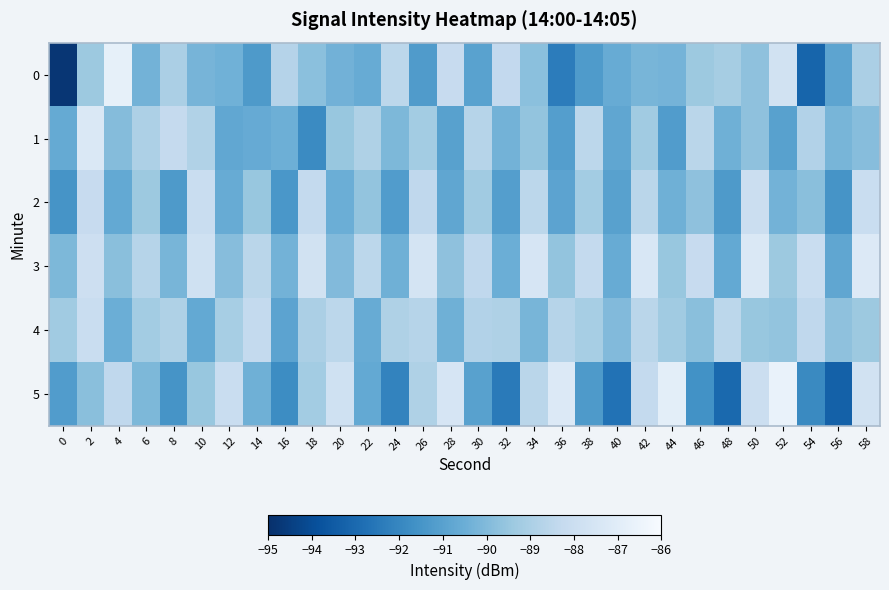

What is the spread (max minus min) of values at 20?

2.7